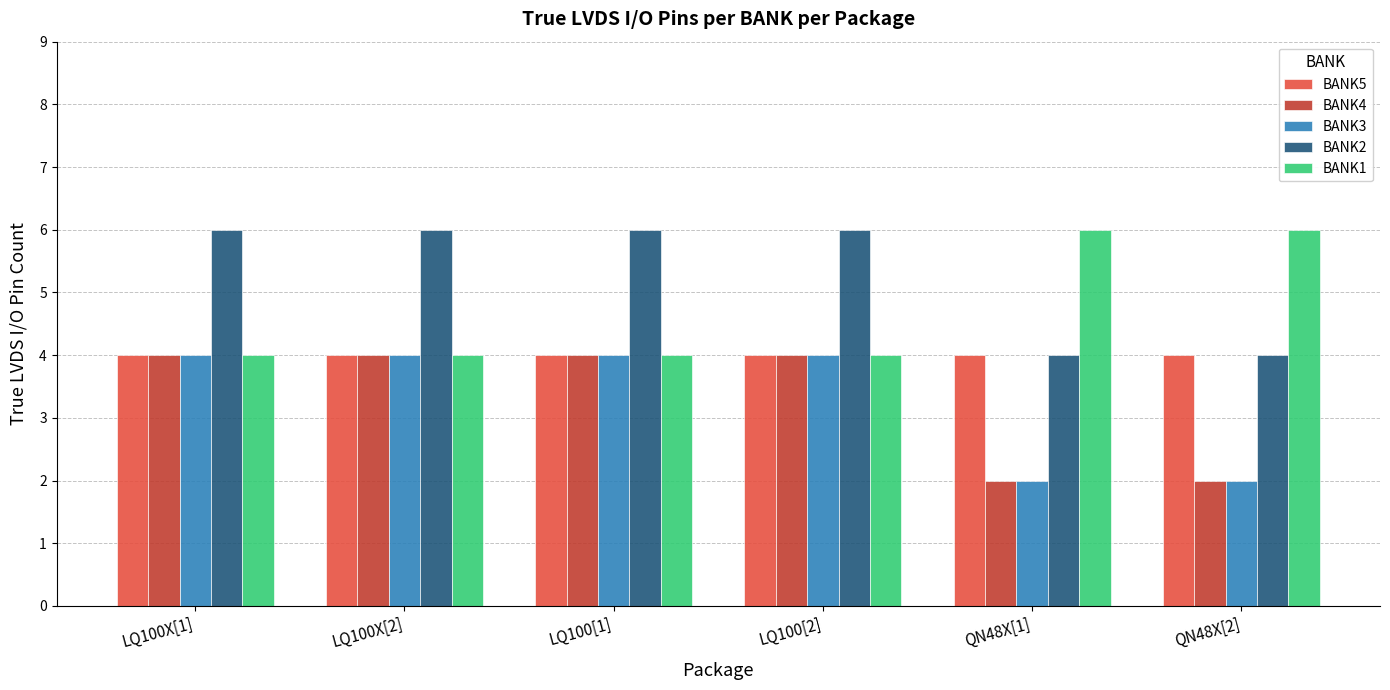

What is the maximum value shown in the chart?

6